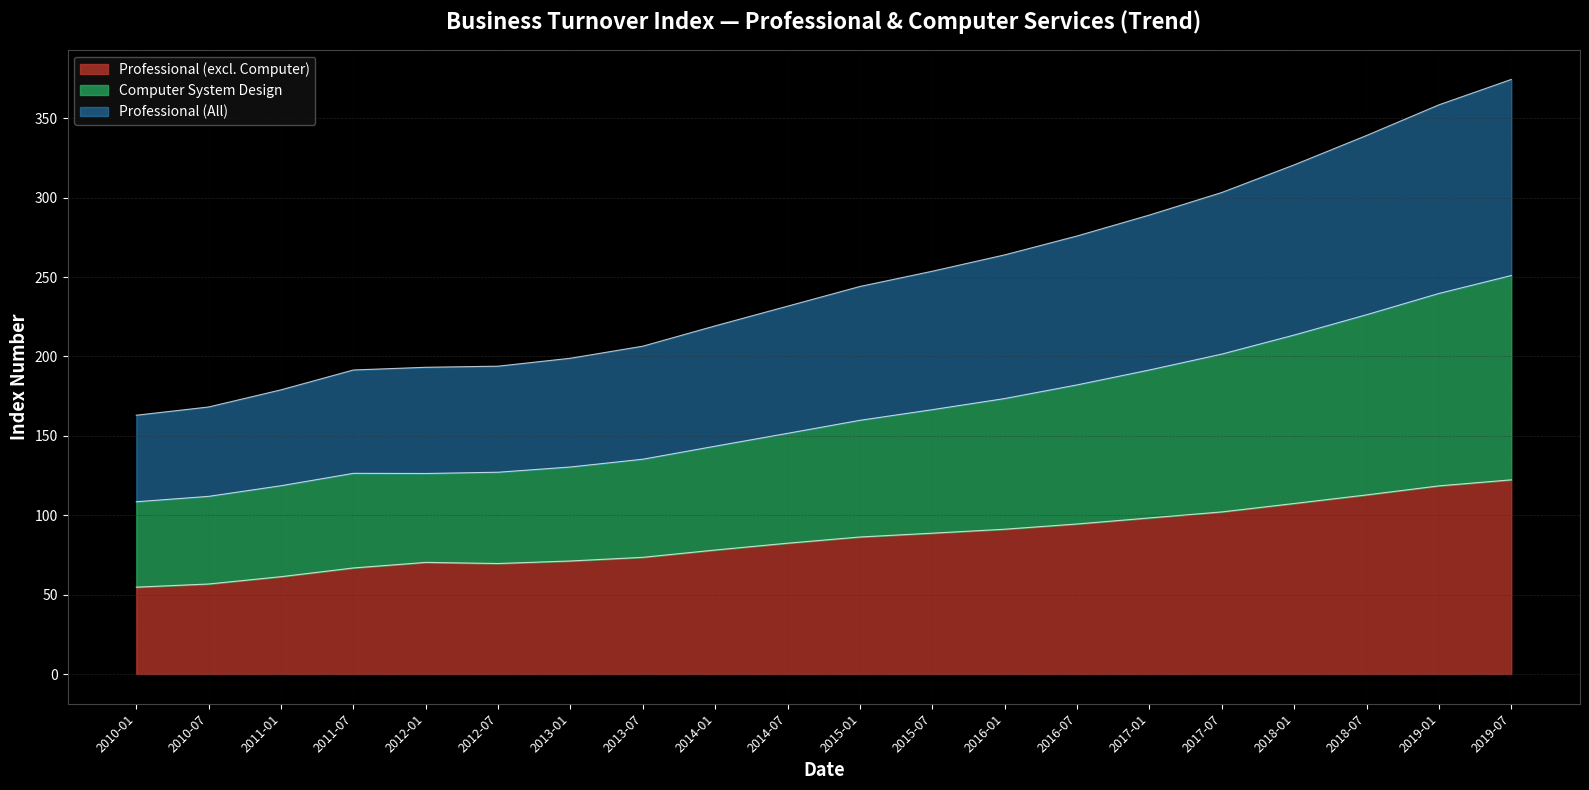

Which has a higher value, 2011-07 or 2019-07?

2019-07